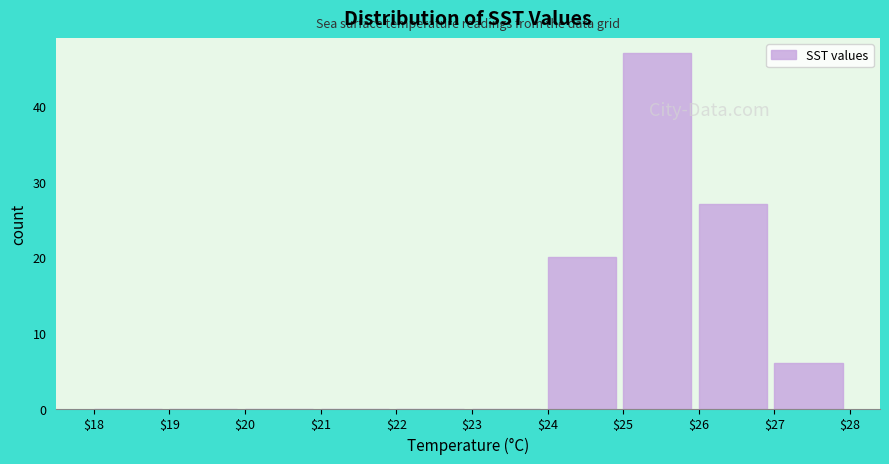

How tall is the bar that spans $26 to $27 on the x-axis? The values are not printed on the chart, so give them approximately, as read against the axis.

27